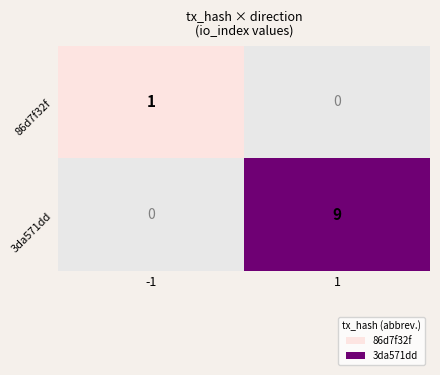

Reading left to right, what are all the values shown in this chart?

86d7f32f: -1=1	1=0
3da571dd: -1=0	1=9